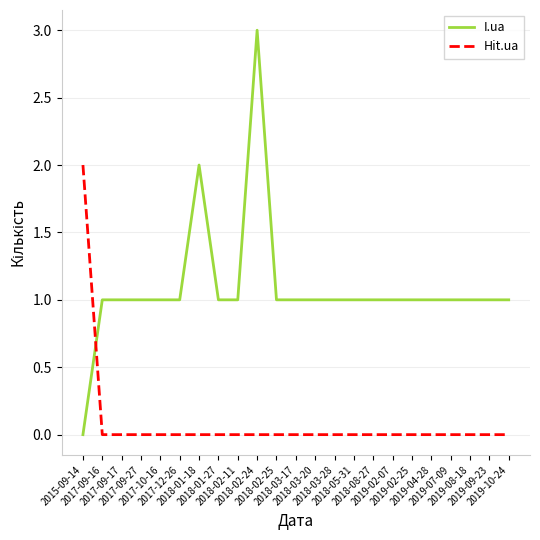

Rank the series by their maximum value, from highest to lowest.

I.ua, Hit.ua